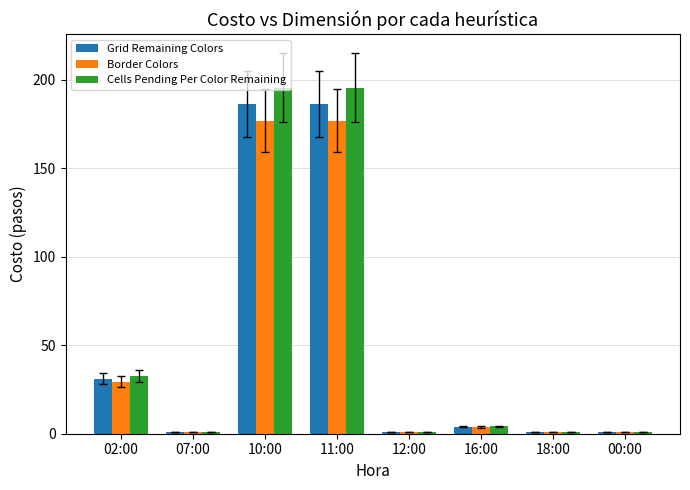

True or false: Cells Pending Per Color Remaining has a value of 195.3 at 11:00.

True